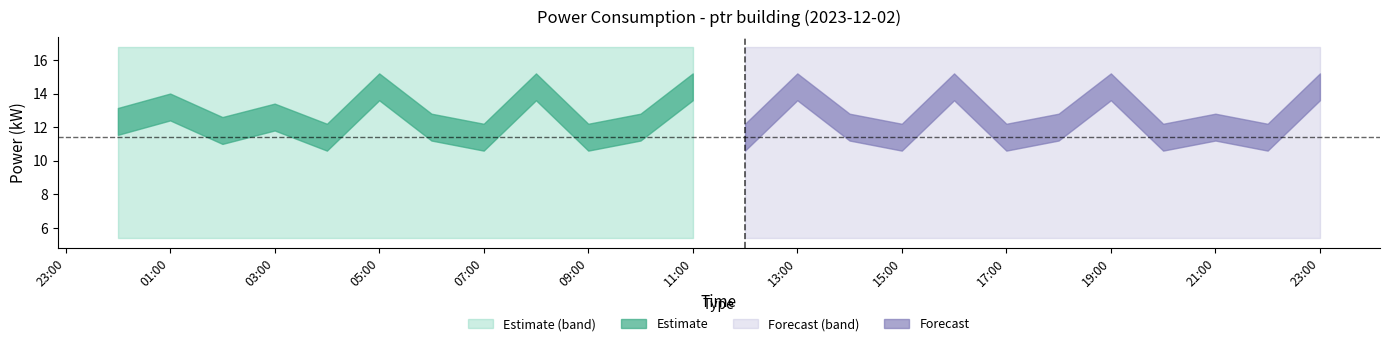

What is the spread (max minus min) of values at 23:00?

11.4